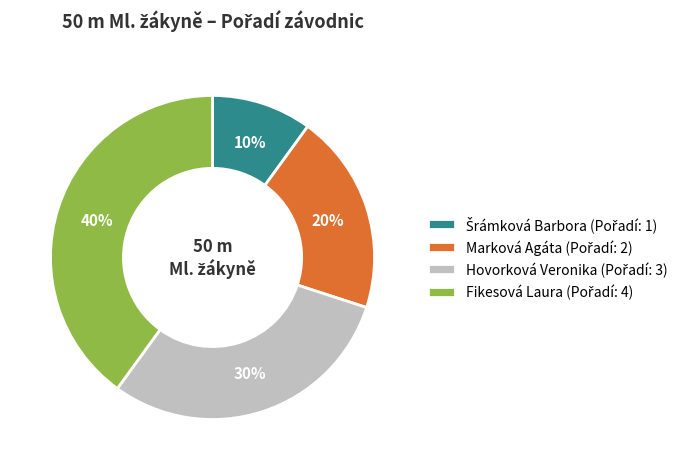

How many segments does this pie chart have?

4